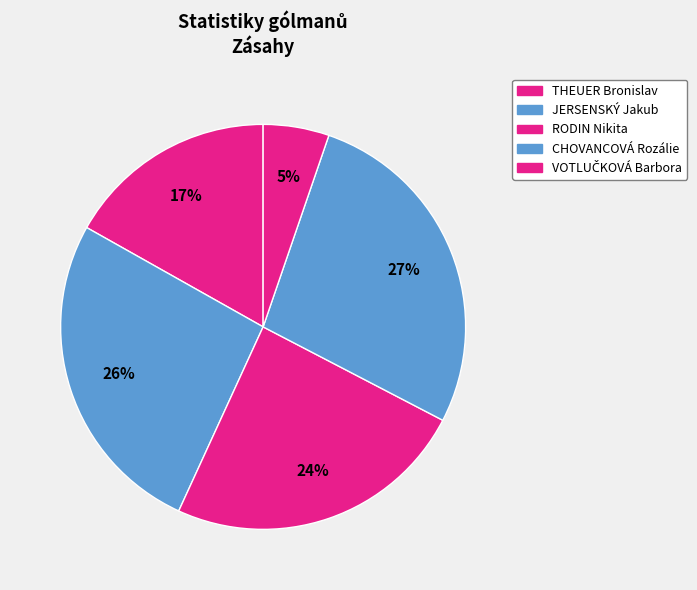

How many segments does this pie chart have?

5